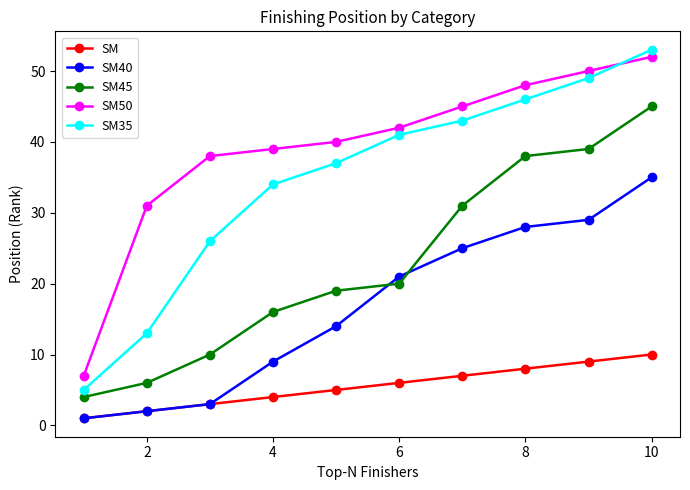

True or false: SM and SM45 cross at least once.

False